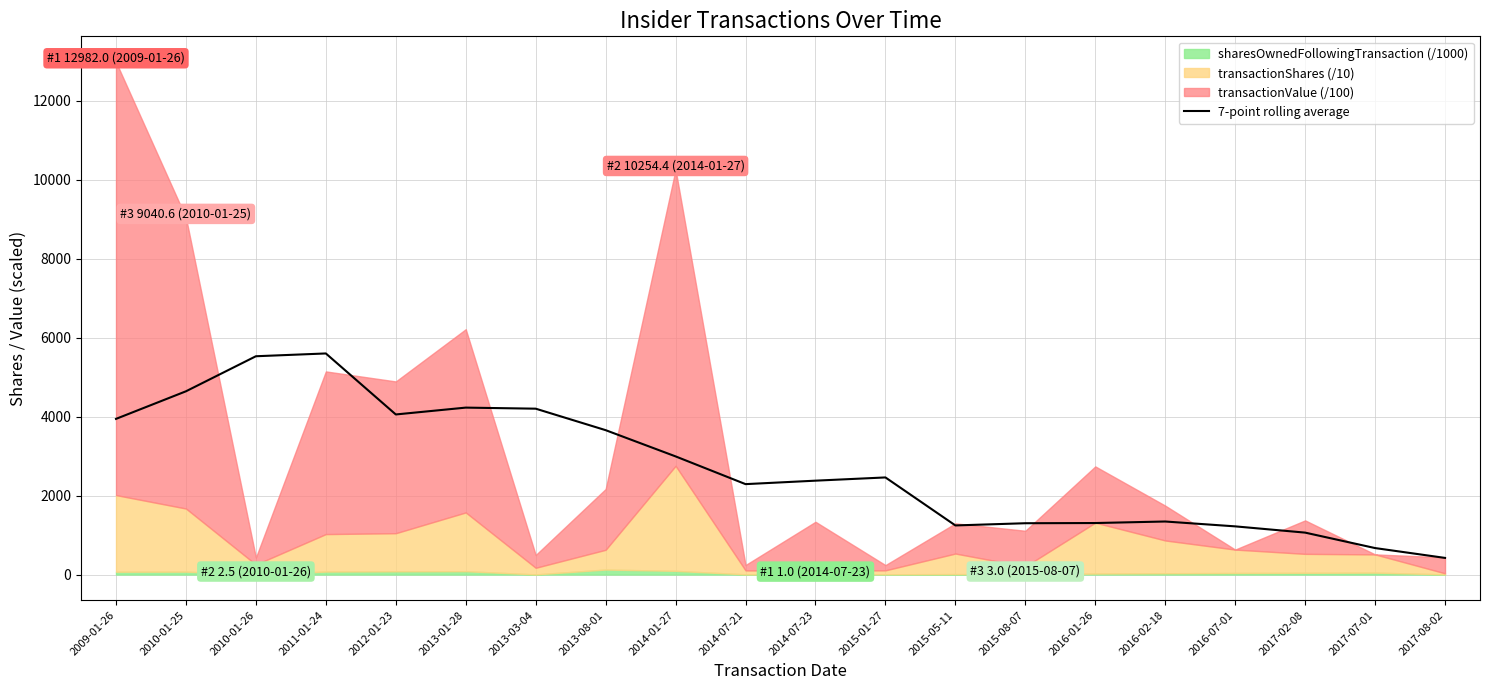

How many lines are shown in the chart?

1